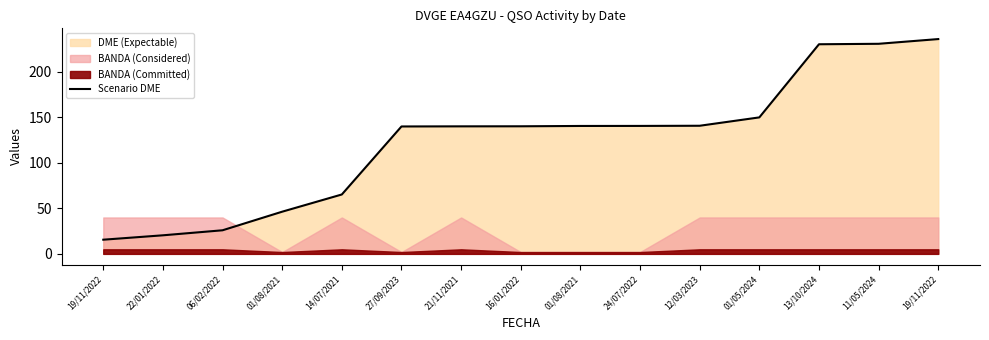

What is the maximum value shown in the chart?

236.1